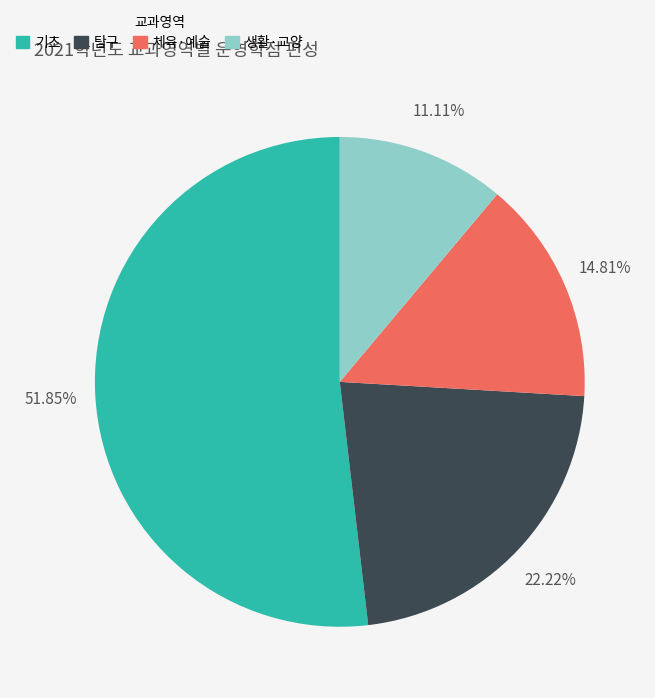

Rank the categories by value from lowest to highest.

생활·교양, 체육·예술, 탐구, 기초